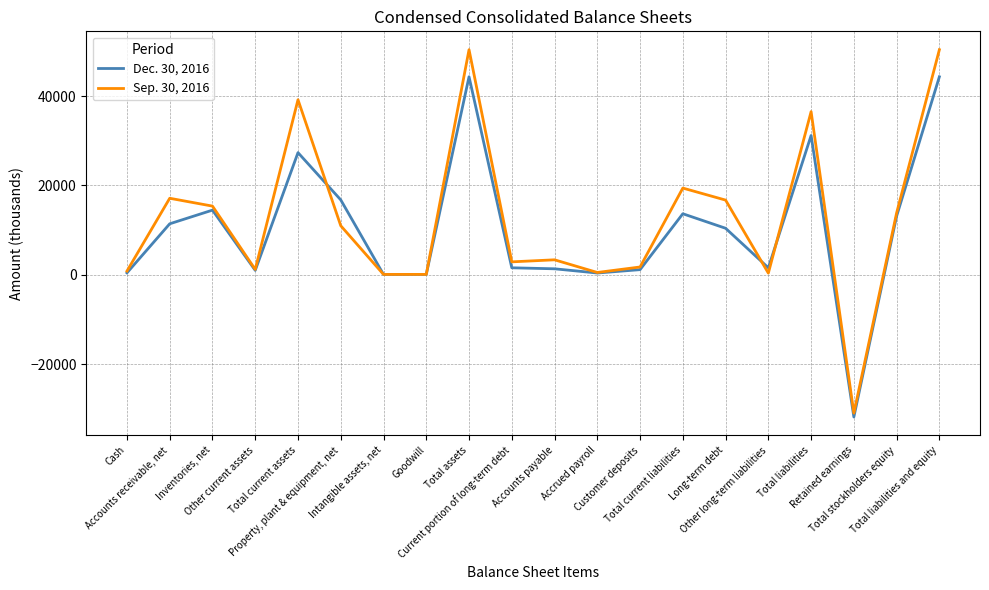

List the series in order of their peak value, lowest first.

Dec. 30, 2016, Sep. 30, 2016